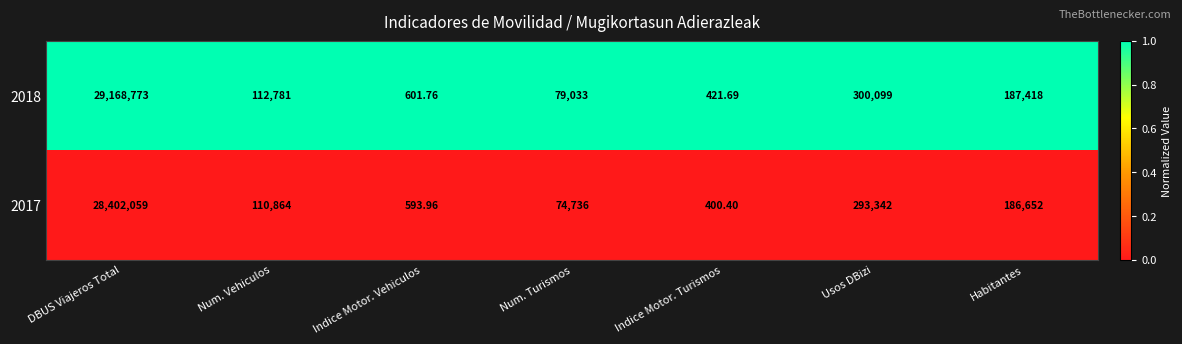

At which category does the chart reach its peak across all series?

DBUS Viajeros Total